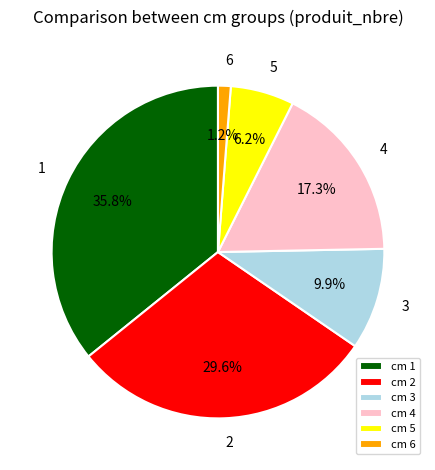

Which slice is the smallest?

6